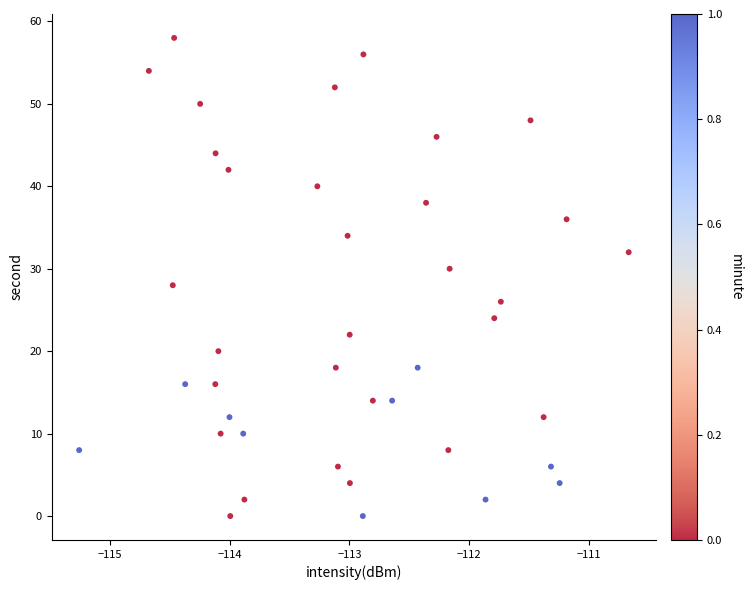

What is the range of Y values (max minus min)?

58